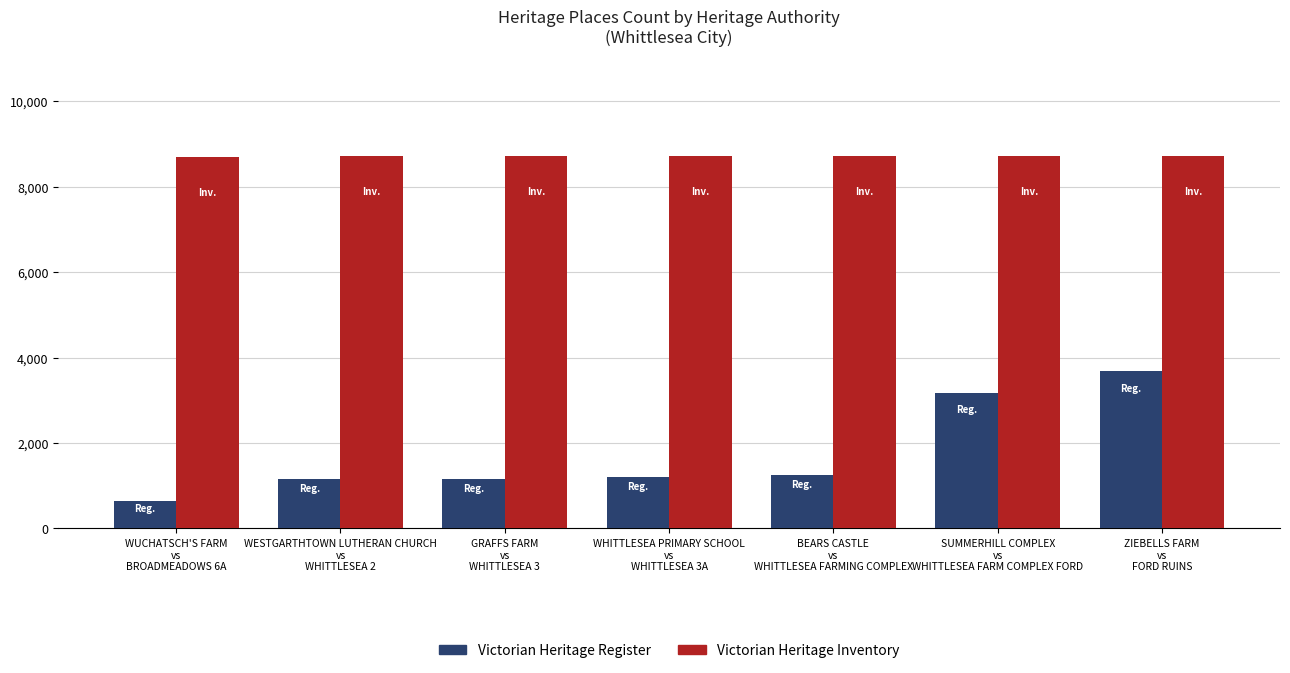

What is the difference between the maximum and second lowest values in the Victorian Heritage Inventory series?

6